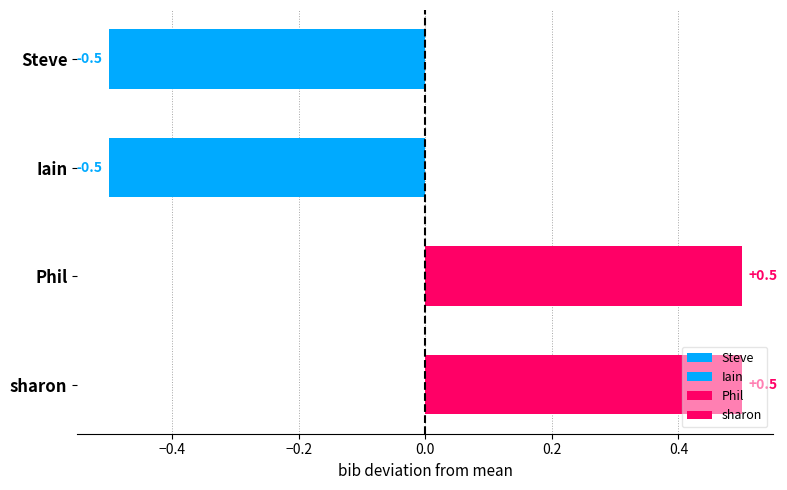

What position from the left is Phil?

3